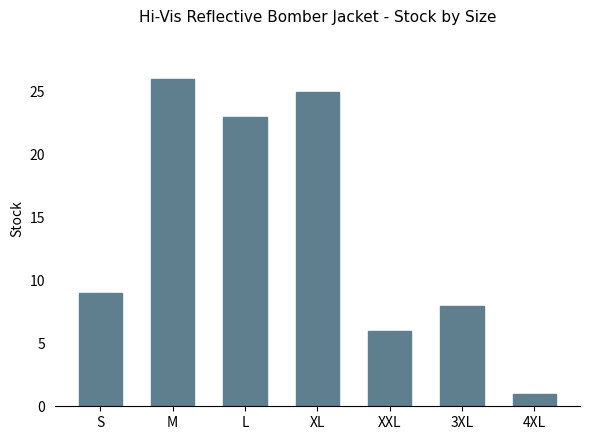

What is the value of the 4th bar from the left?

25